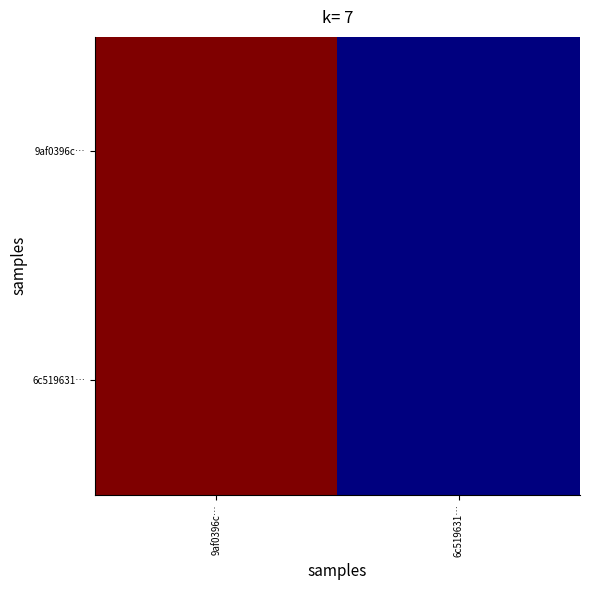

Rank the series at 9af0396c… from highest to lowest value.

9af0396c…, 6c519631…